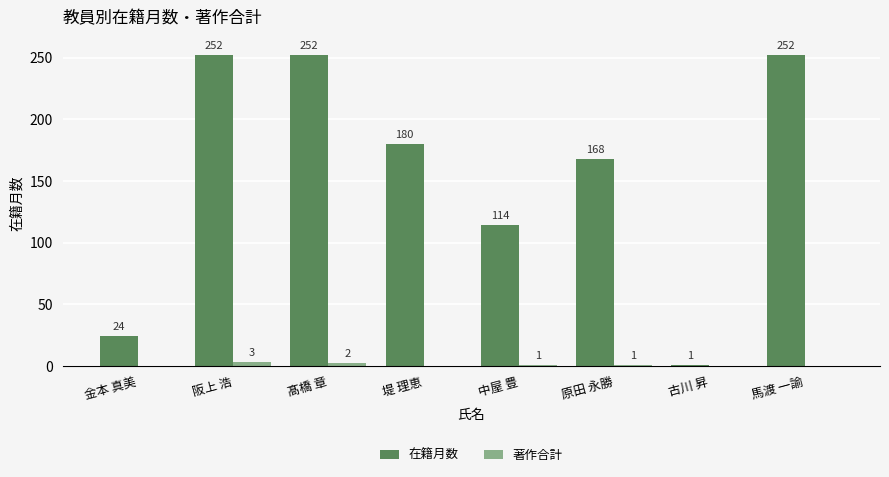

Which series changed the most between 髙橋 章 and 古川 昇?

在籍月数